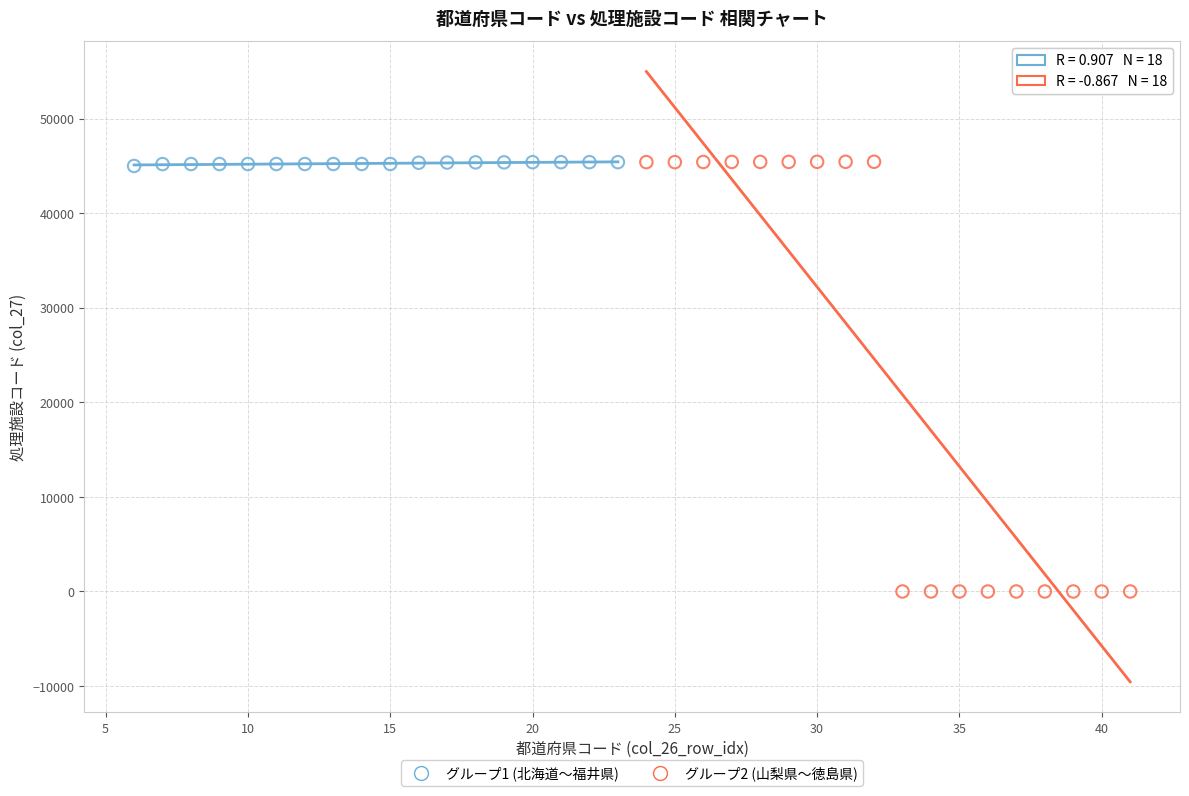

Which series has the widest spread of Y values?

グループ2 (山梨県～徳島県)